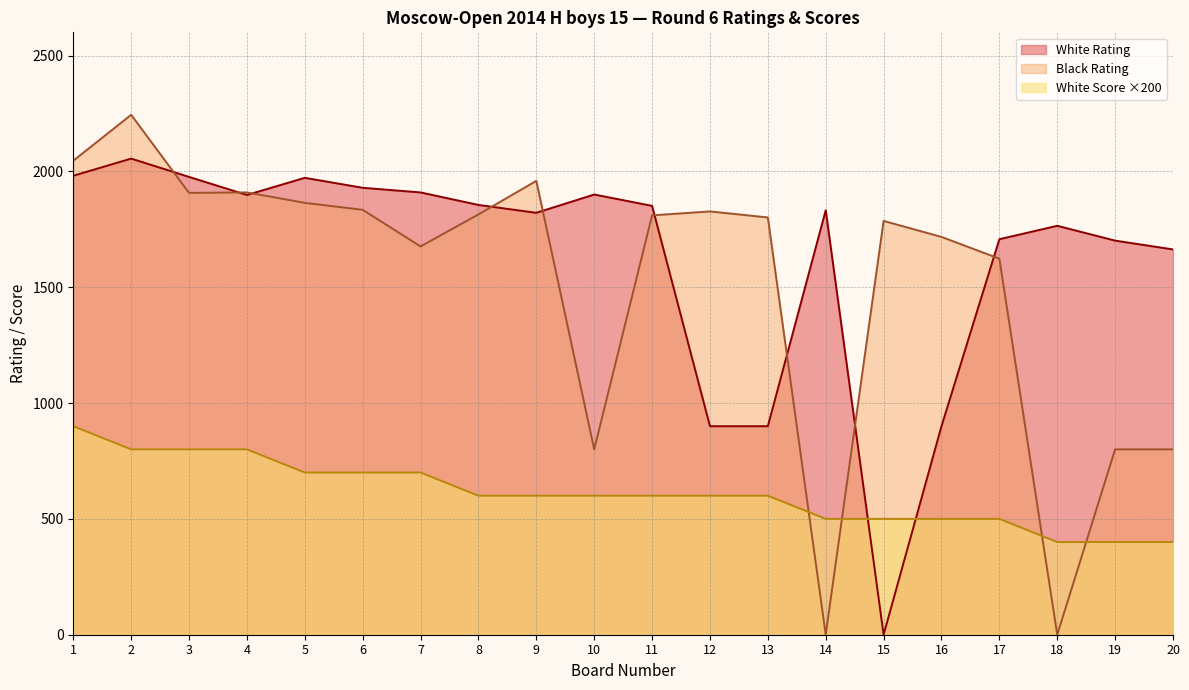

True or false: Black Rating has a value of 1413 at 1.

False